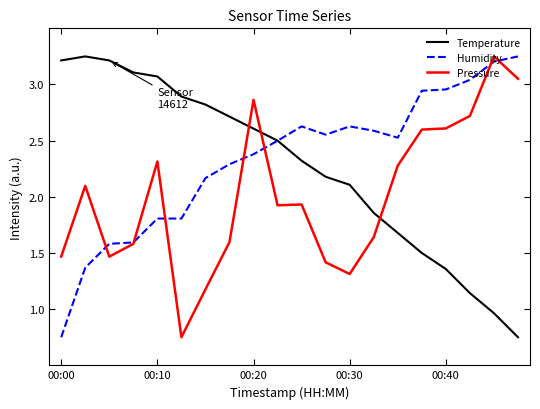

Which series ends up on top after the final intersection of Pressure and Temperature?

Pressure